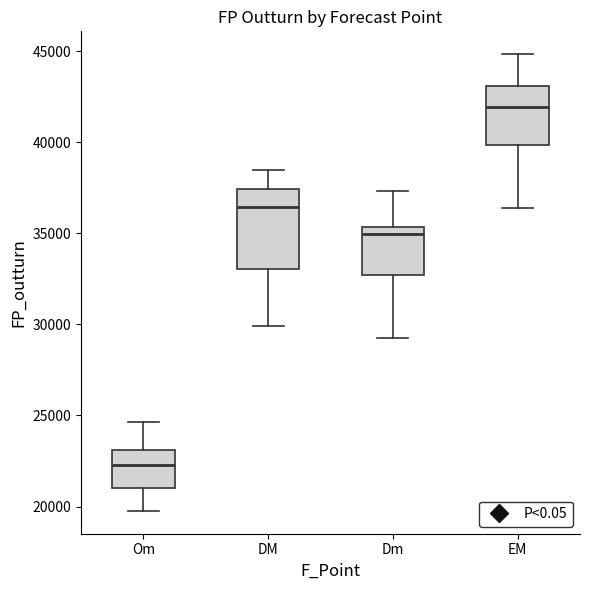

Reading left to right, transcribe this box plot: for each box, give where its median line is, the range the box spans, and where its two whiskers end, as read against the y-axis. The values are not printed on the chart, so give them approximately, as read against the axis.

Om: median 22500, box 21000 to 23000, whiskers 20000 to 24500
DM: median 36500, box 33000 to 37500, whiskers 30000 to 38500
Dm: median 35000, box 32500 to 35500, whiskers 29500 to 37500
EM: median 42000, box 40000 to 43000, whiskers 36500 to 45000